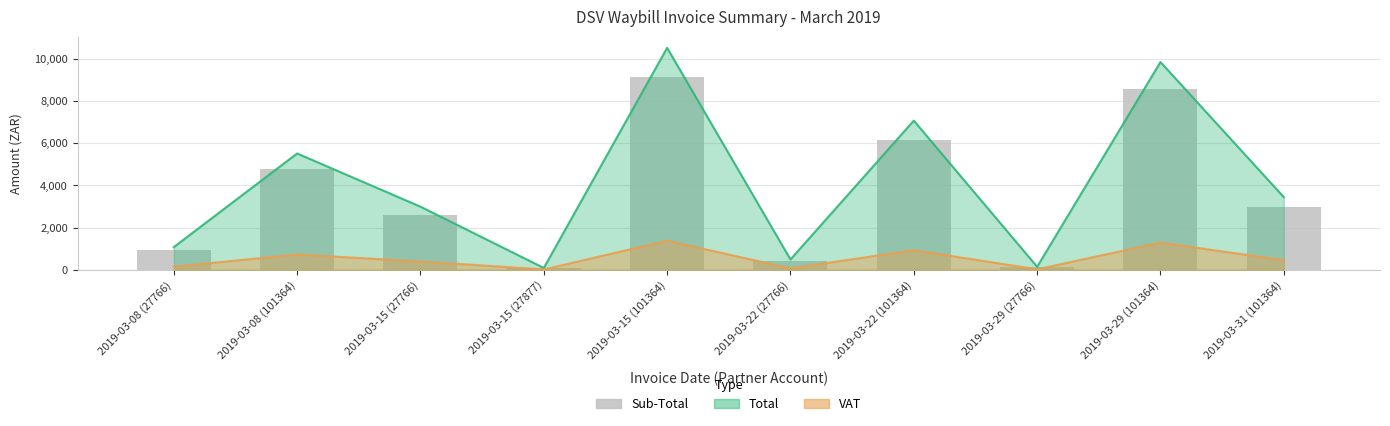

The chart shows a value of 6149.8 at 2019-03-22 (101364). True or false?

True